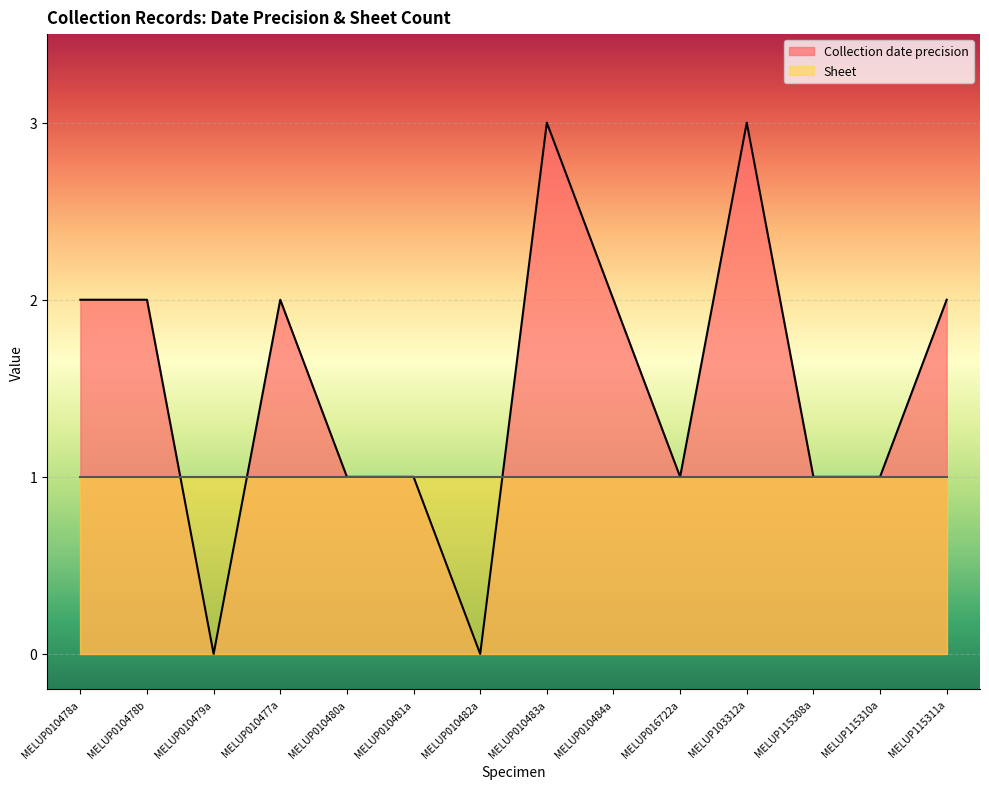

At which label does the data first exceed 2?

MELUP010483a